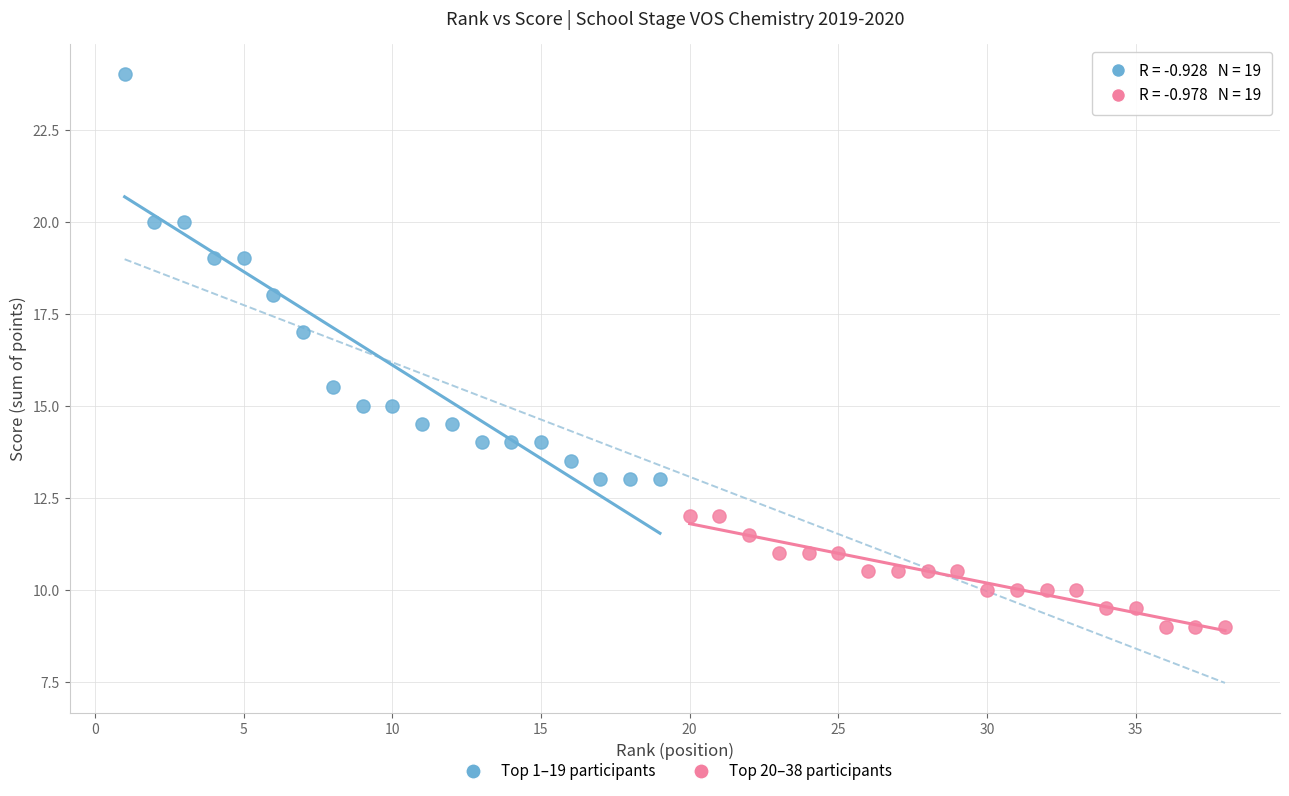

What are all the series names shown in the legend?

Top 1–19 participants, Top 20–38 participants